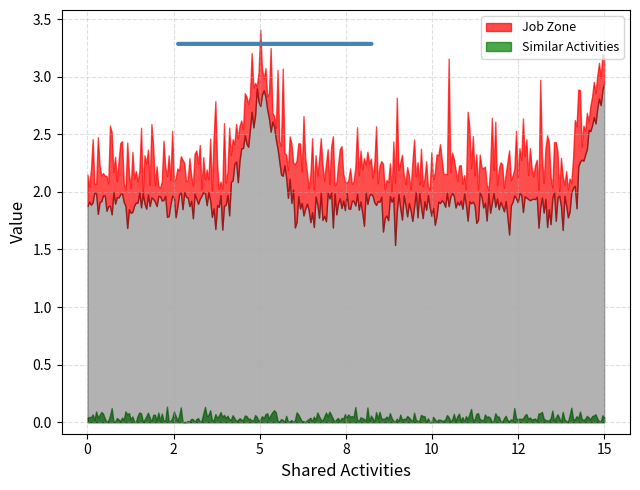

List the series in order of their peak value, highest first.

Job Zone, Similar Activities